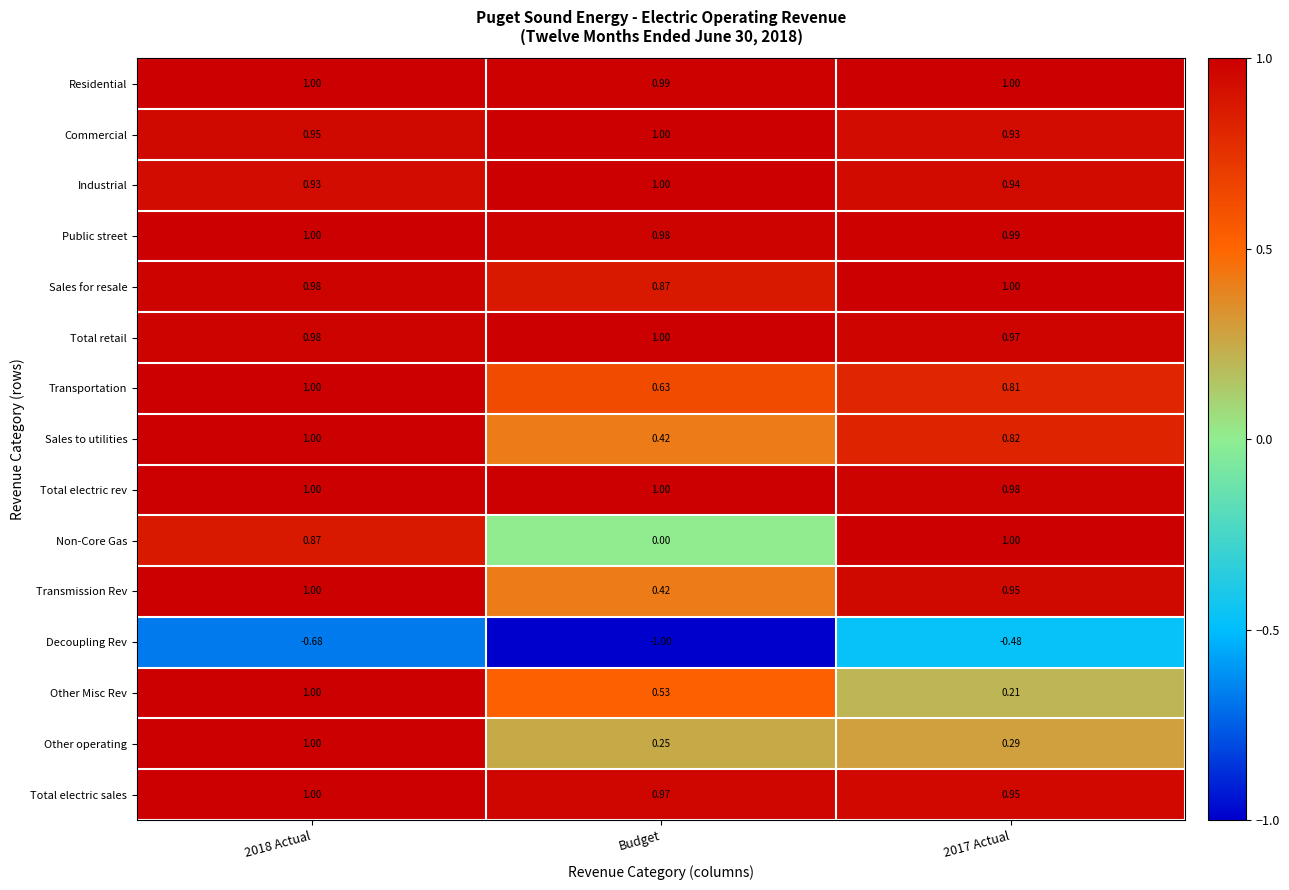

At which label does Commercial reach its peak?

Budget